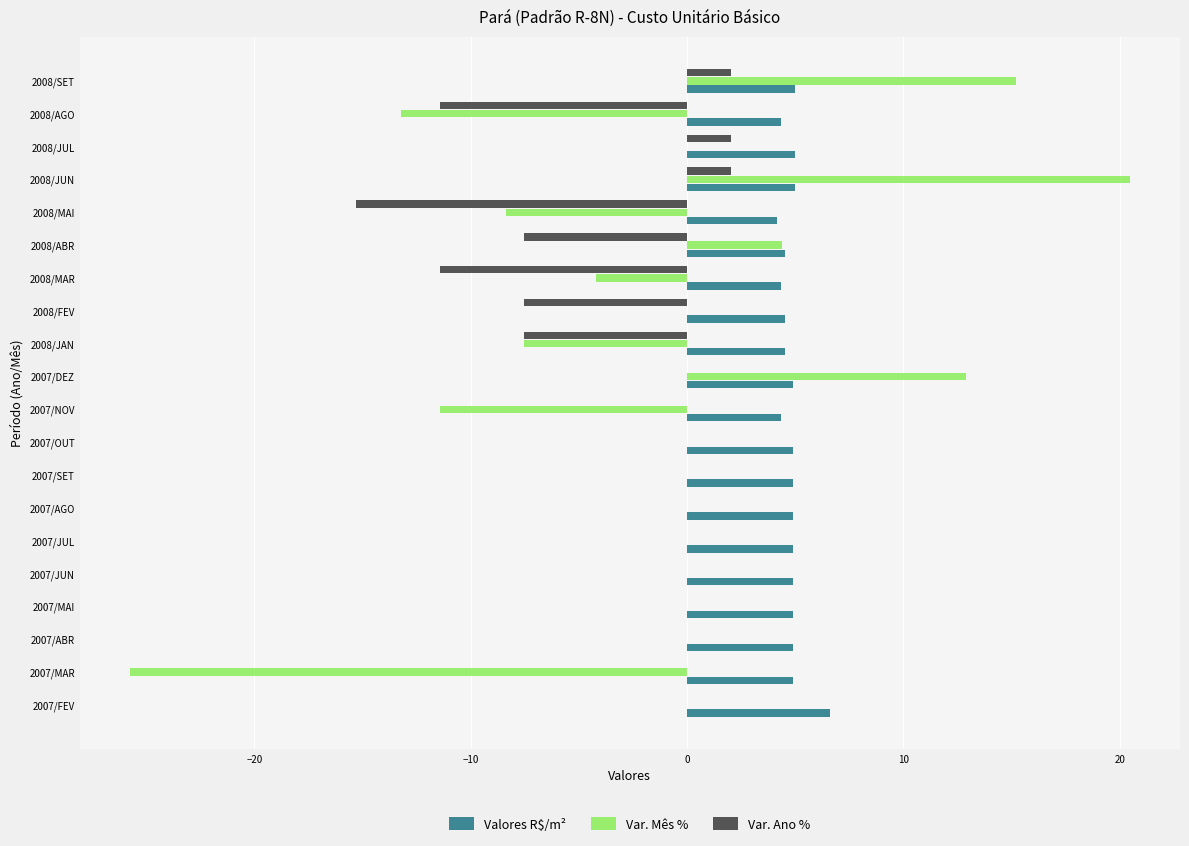

At which category is the sum across all series the highest?

2008/JUN